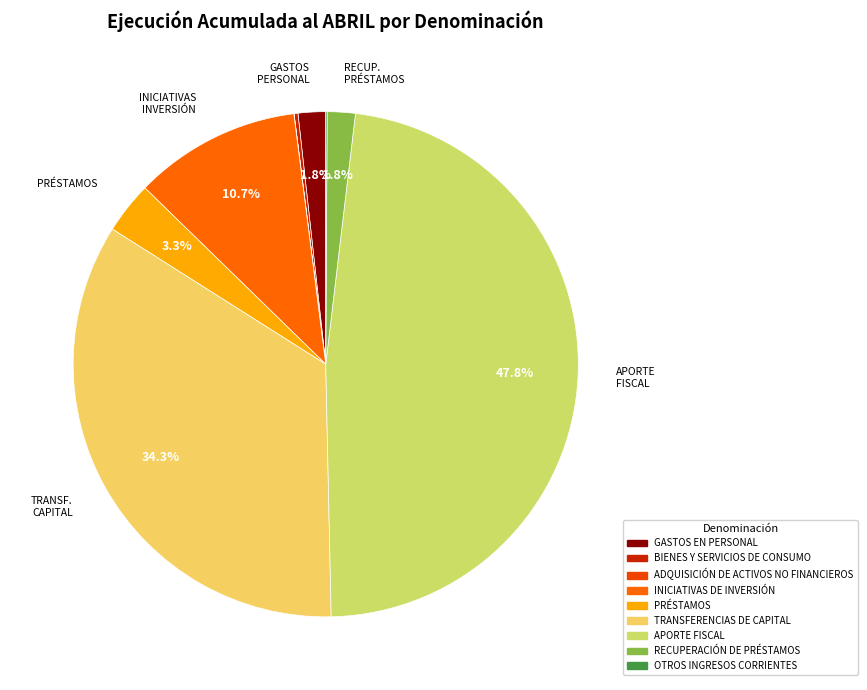

To the nearest percent, what is the combined percentage of APORTE FISCAL and INICIATIVAS DE INVERSIÓN?

58%